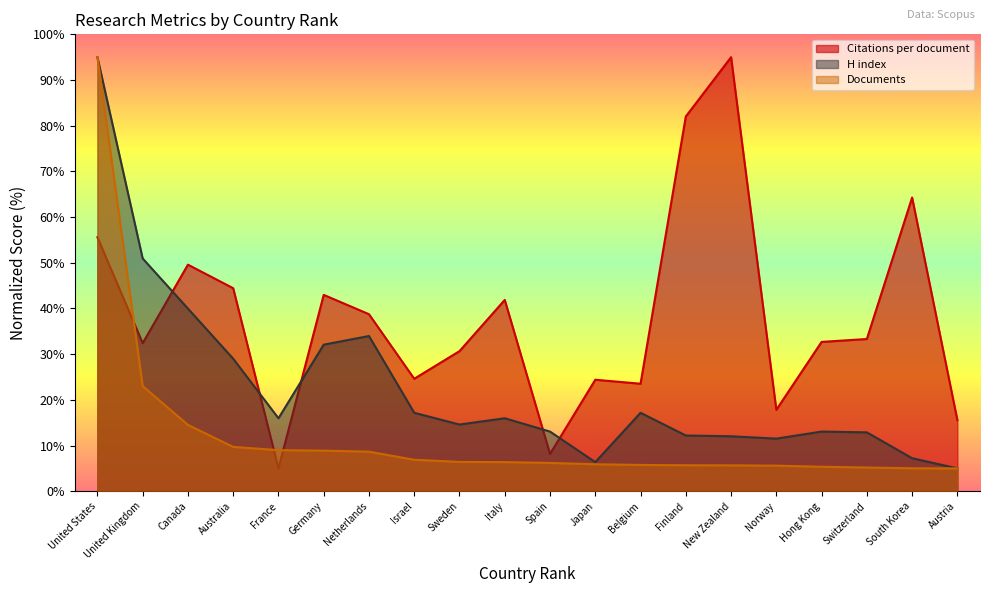

Which category has the lowest value across all series?

France